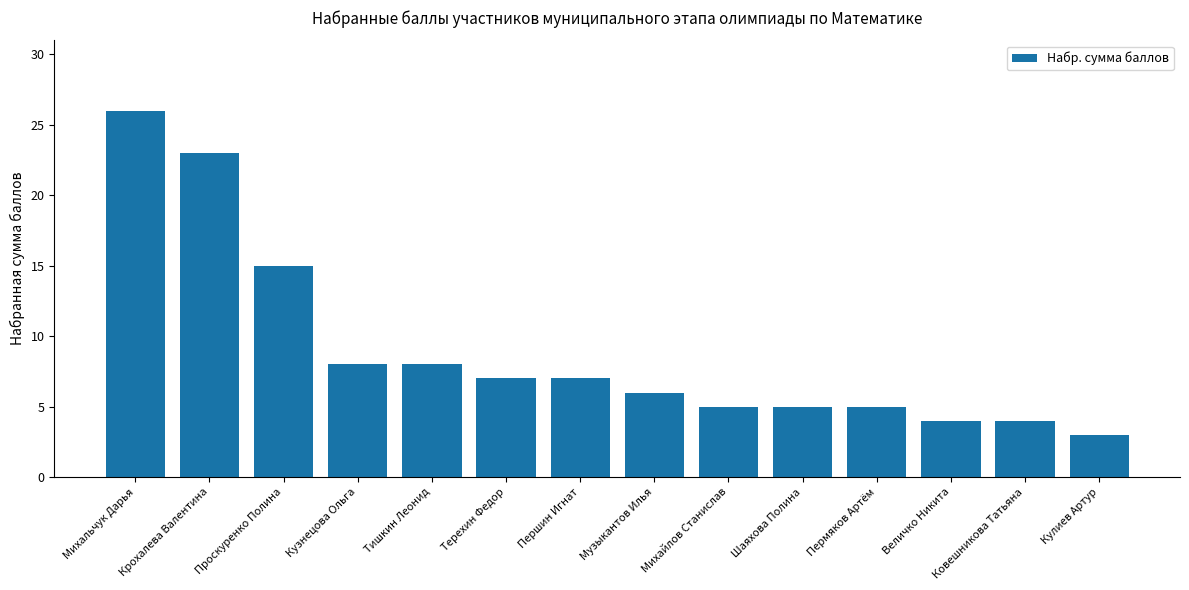

Where is the data nearest to the value 14?

Проскуренко Полина